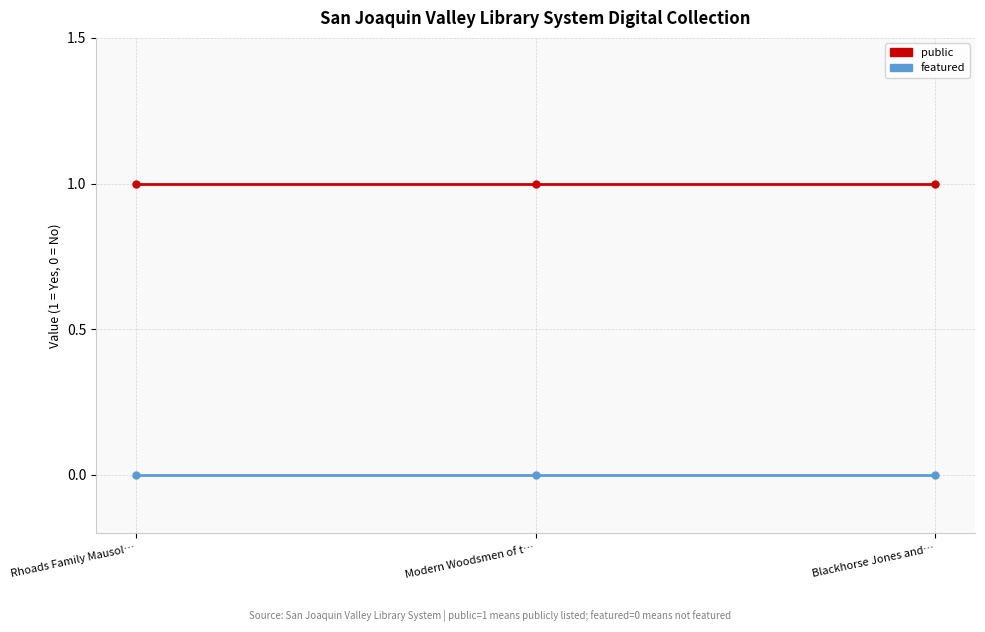

What is the value of the public point at the 2nd from the left?

1